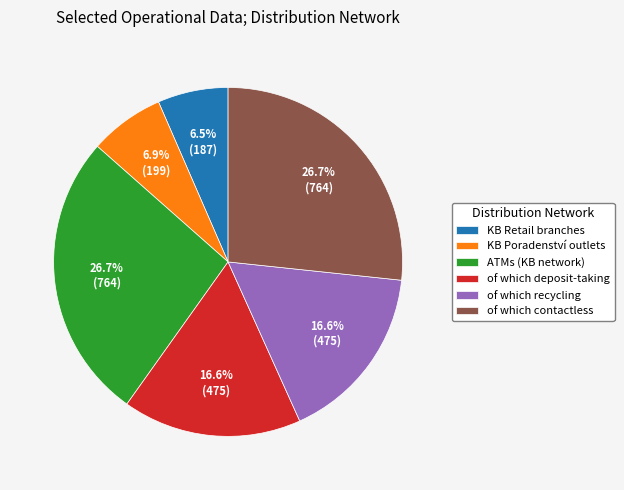

True or false: of which contactless accounts for 40% of the total.

False